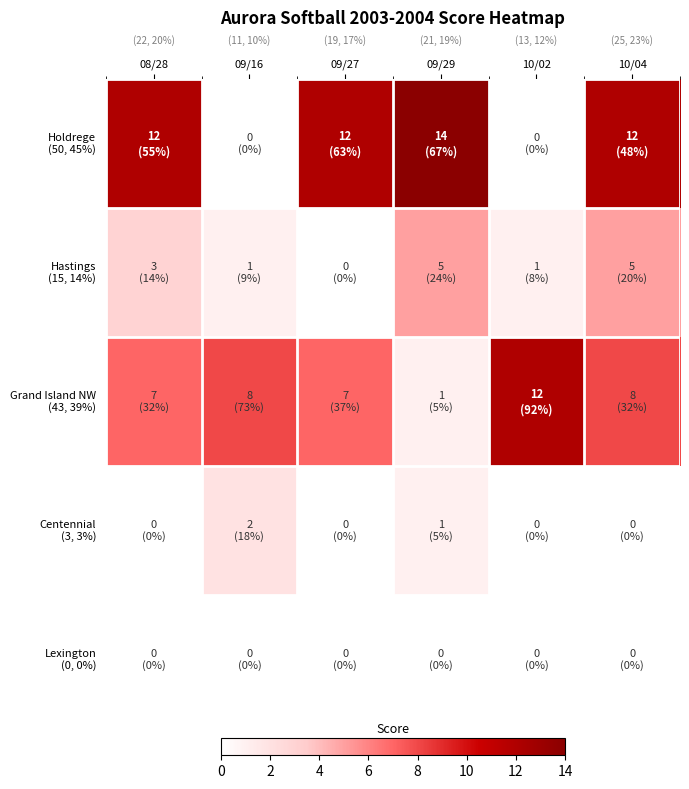

What is the greatest value displayed?

14